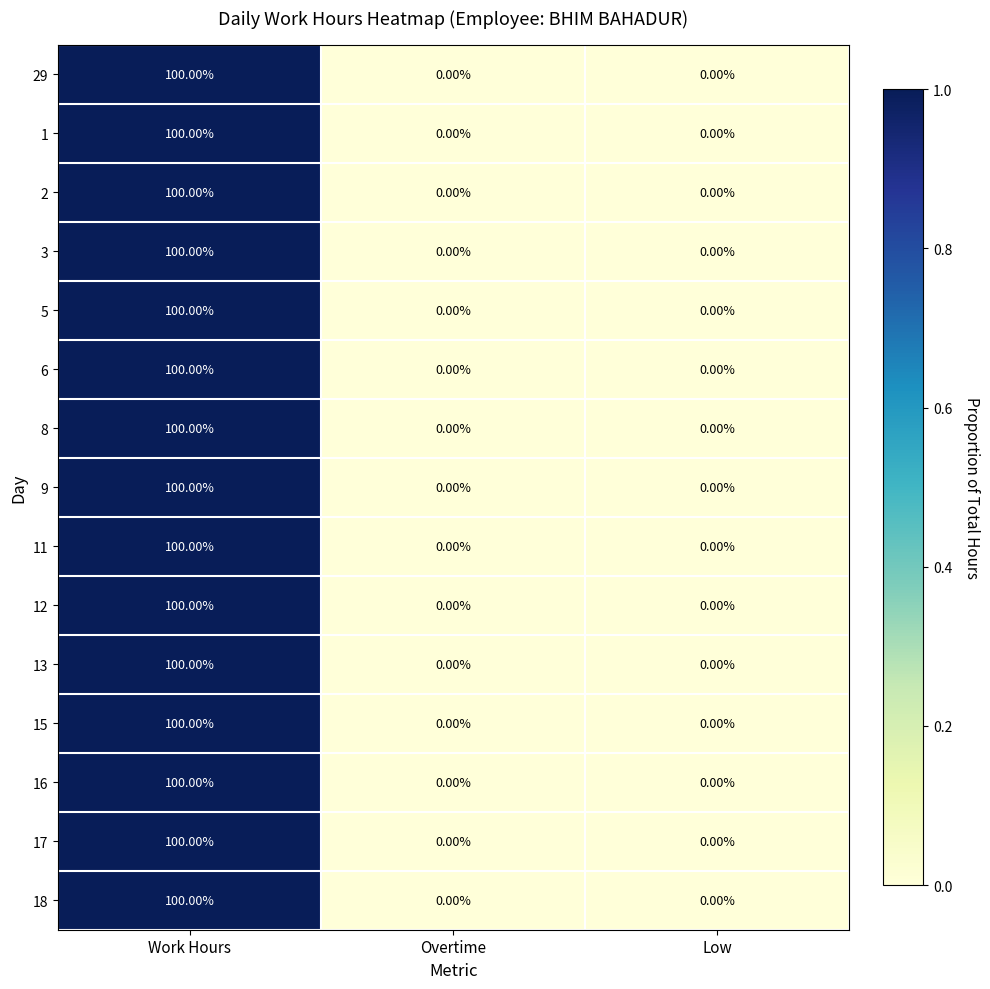

How many distinct data groups are displayed?

15